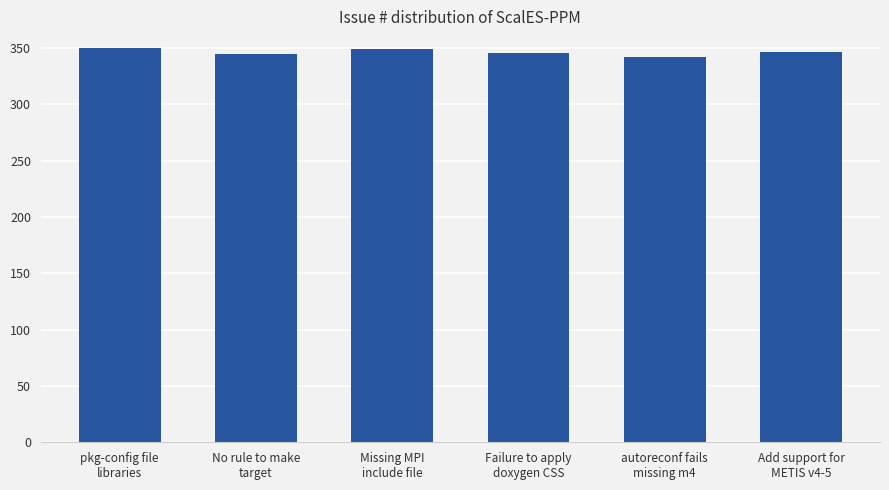

What is the sum of the values at Add support for
METIS v4-5 and No rule to make
target?

692